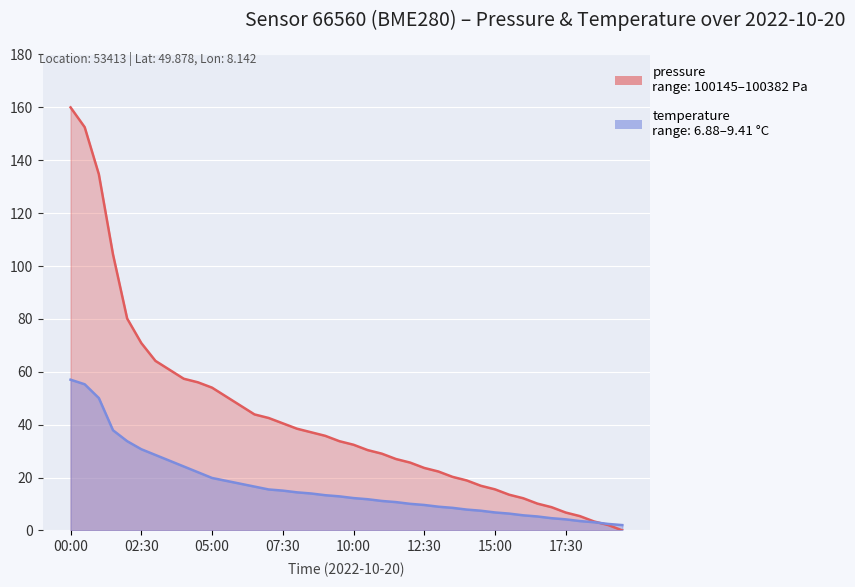

At which category is the sum across all series the highest?

00:00